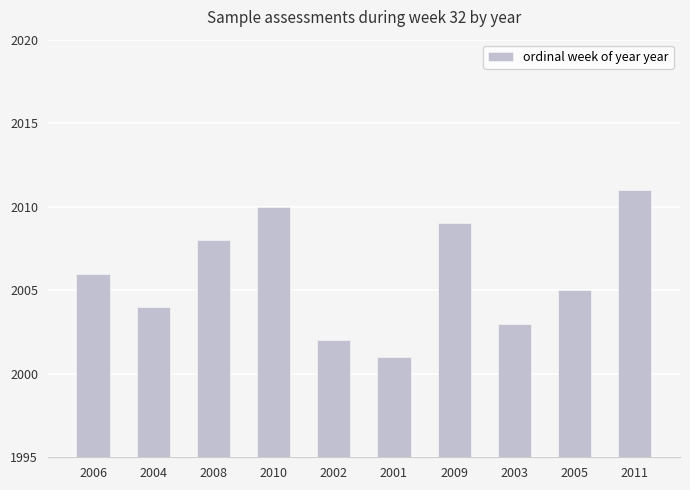

Reading left to right, transcribe all the data shown in this chart.

2006=2006	2004=2004	2008=2008	2010=2010	2002=2002	2001=2001	2009=2009	2003=2003	2005=2005	2011=2011